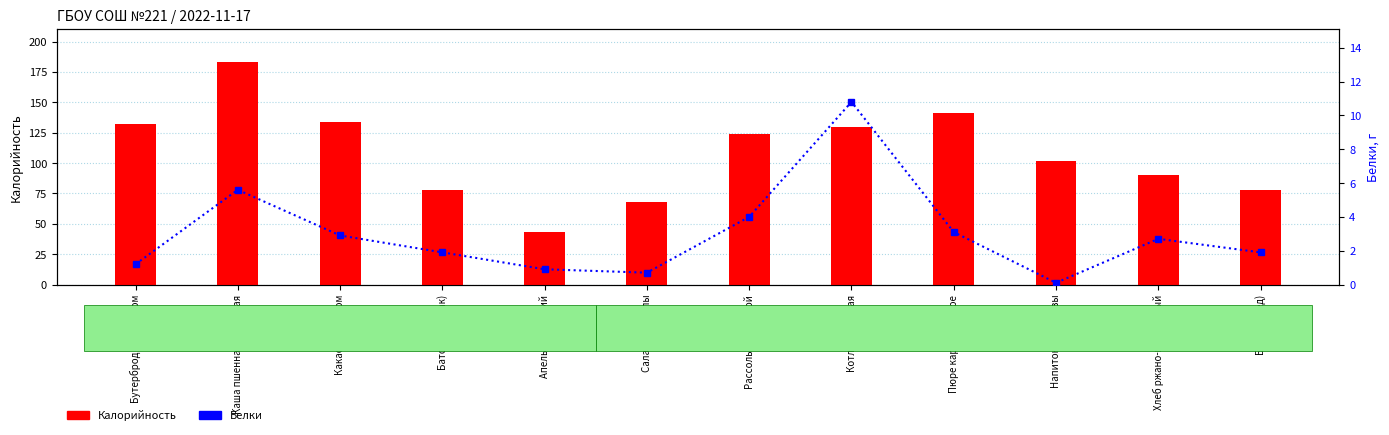

What position from the right is Батон (обед)?

1